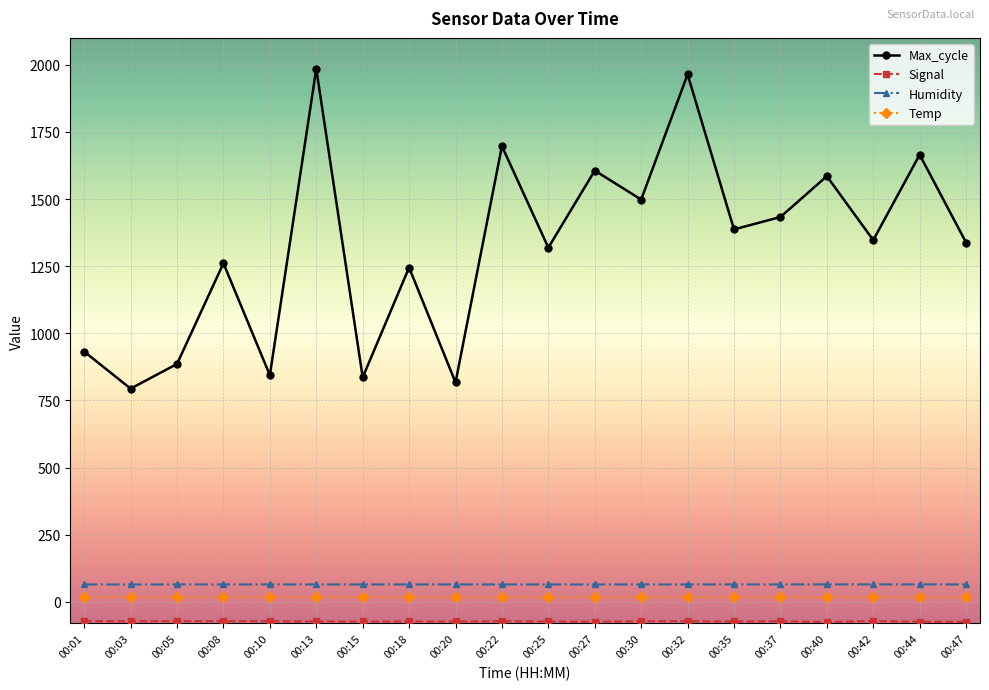

What is the spread (max minus min) of values at 00:30?

1570.0